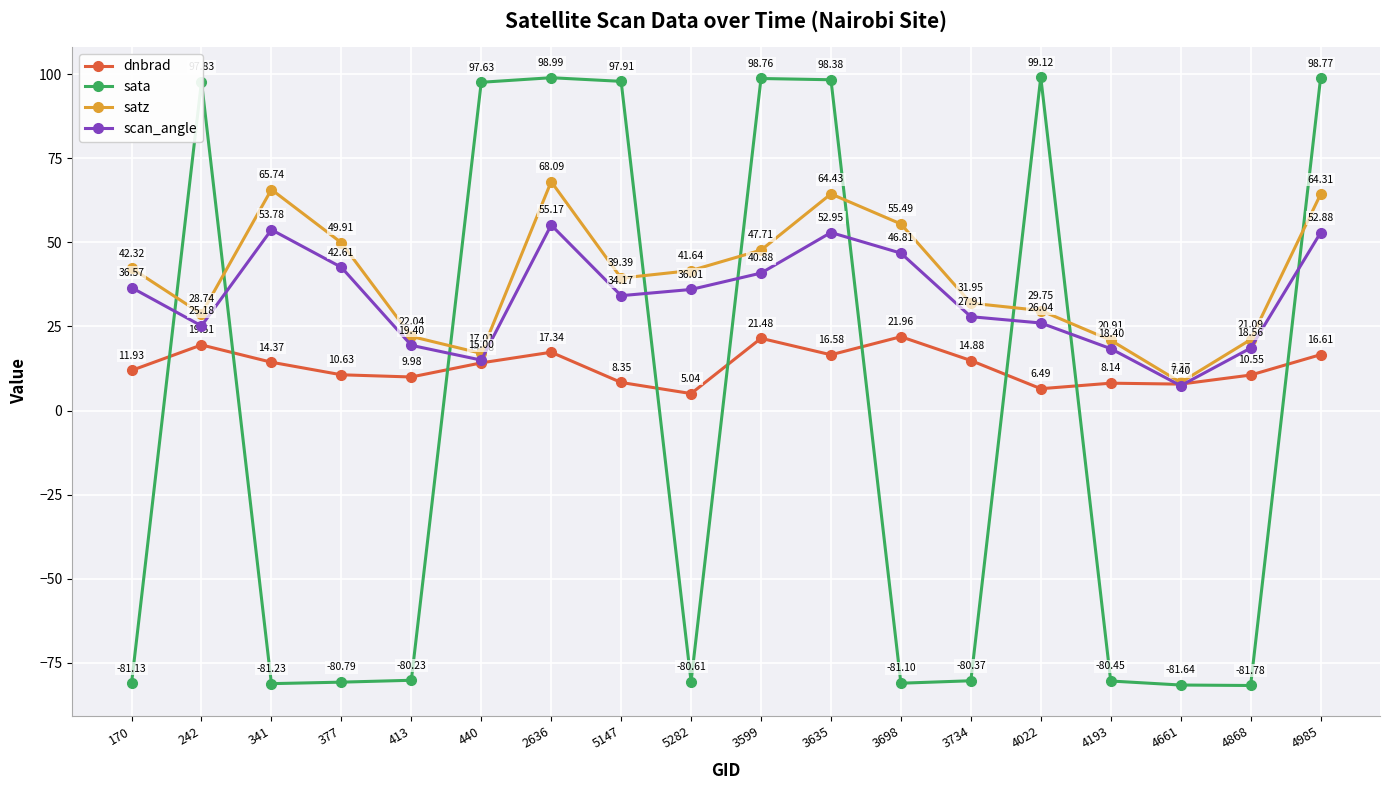

Which series has the widest spread of values?

sata